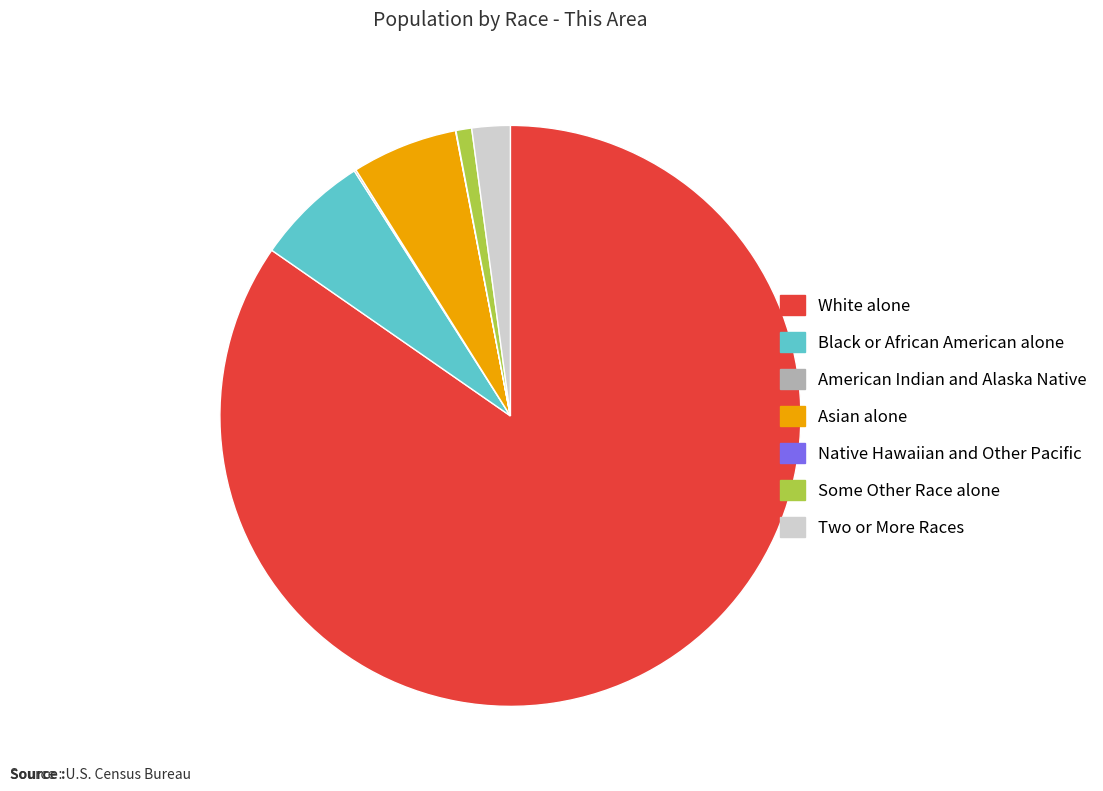

Is the sum of White alone and Black or African American alone greater than half?

Yes